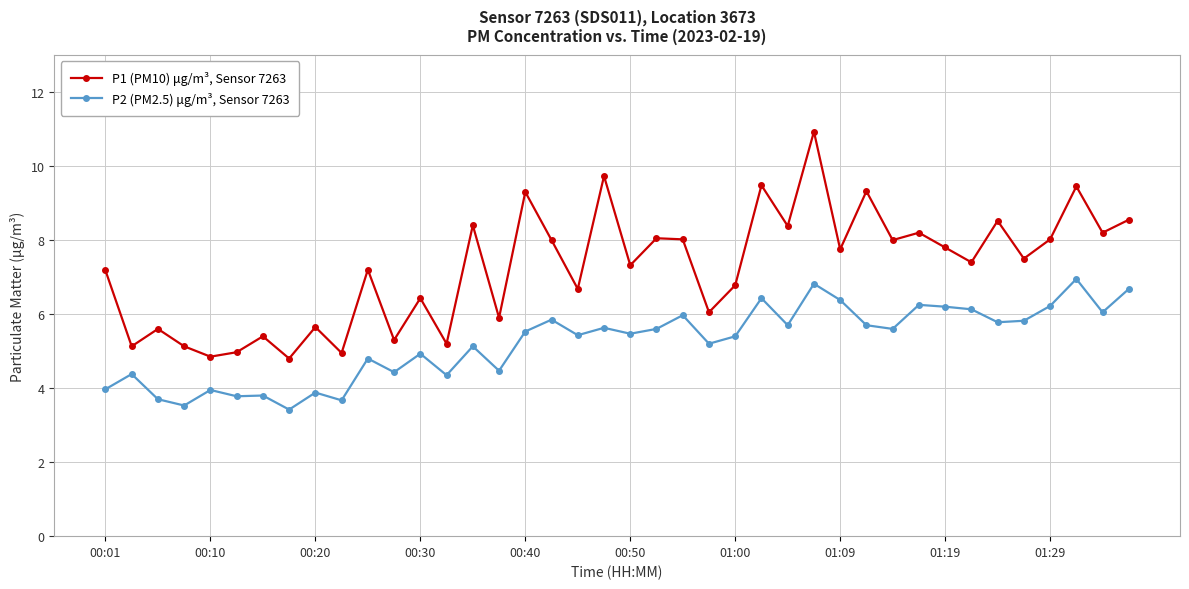

What is the minimum value for P2 (PM2.5) μg/m³, Sensor 7263?

3.4